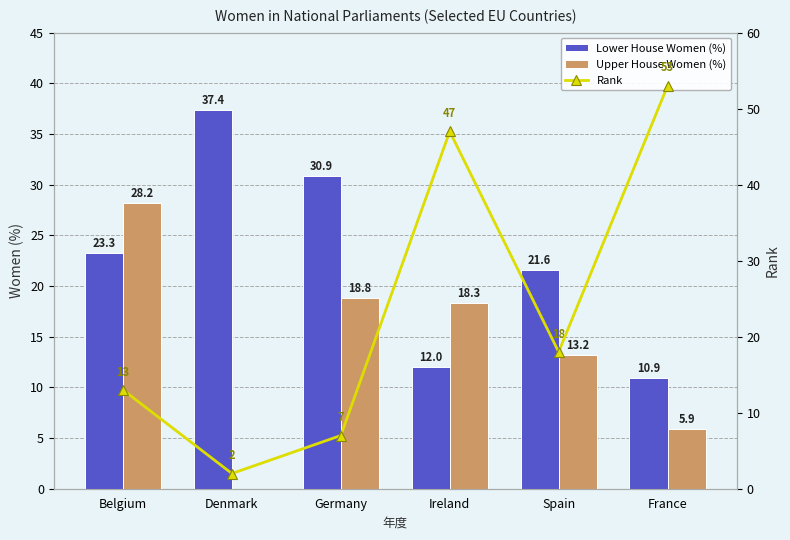

Rank the series at France from lowest to highest value.

Upper House Women (%), Lower House Women (%), Rank